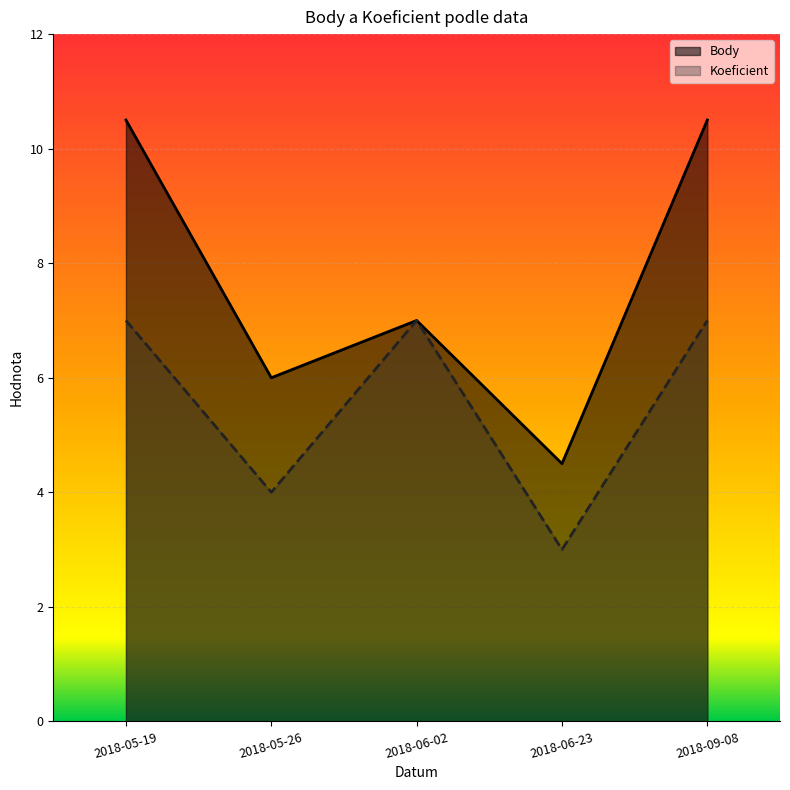

Which category has the highest value across all series?

2018-05-19